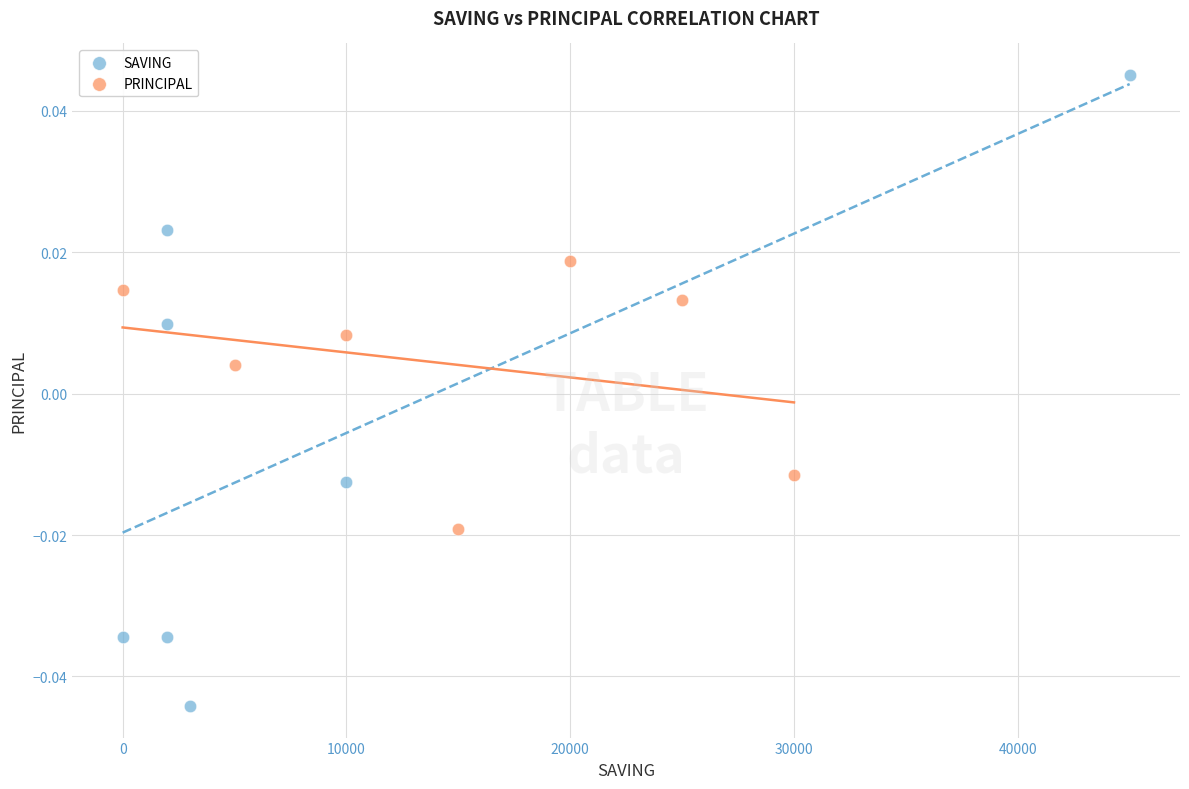

Which series has the widest spread of Y values?

SAVING